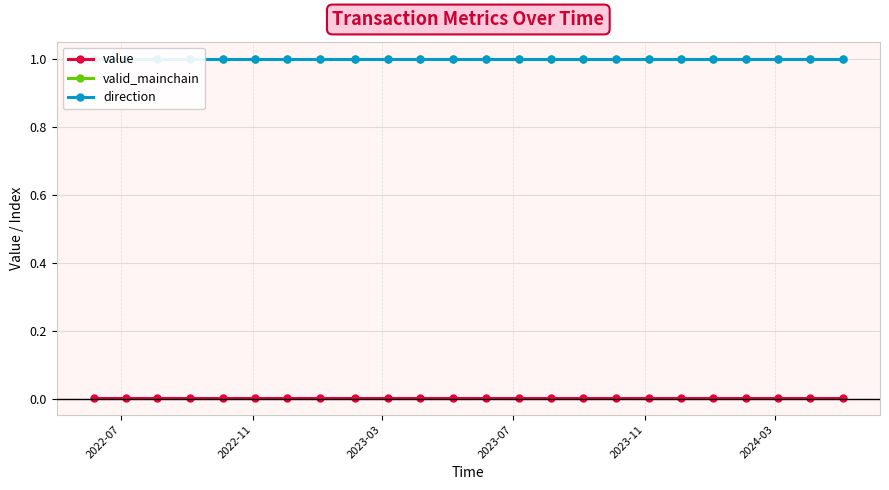

True or false: value has more than 2 interior local peaks.

False